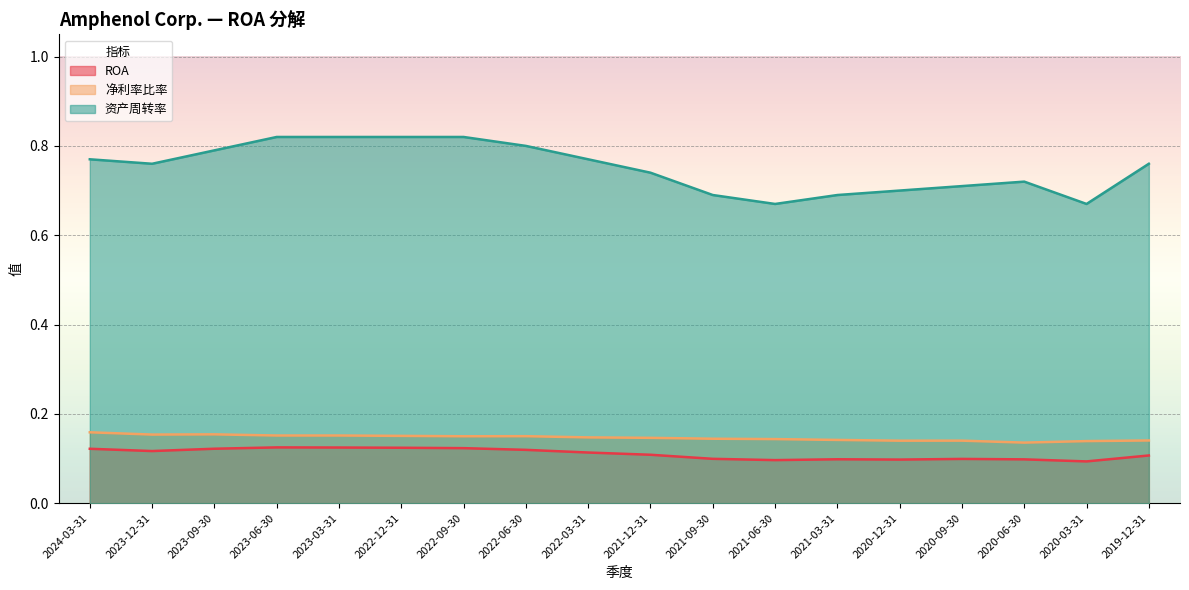

Which series changed the most between 2024-03-31 and 2020-09-30?

资产周转率